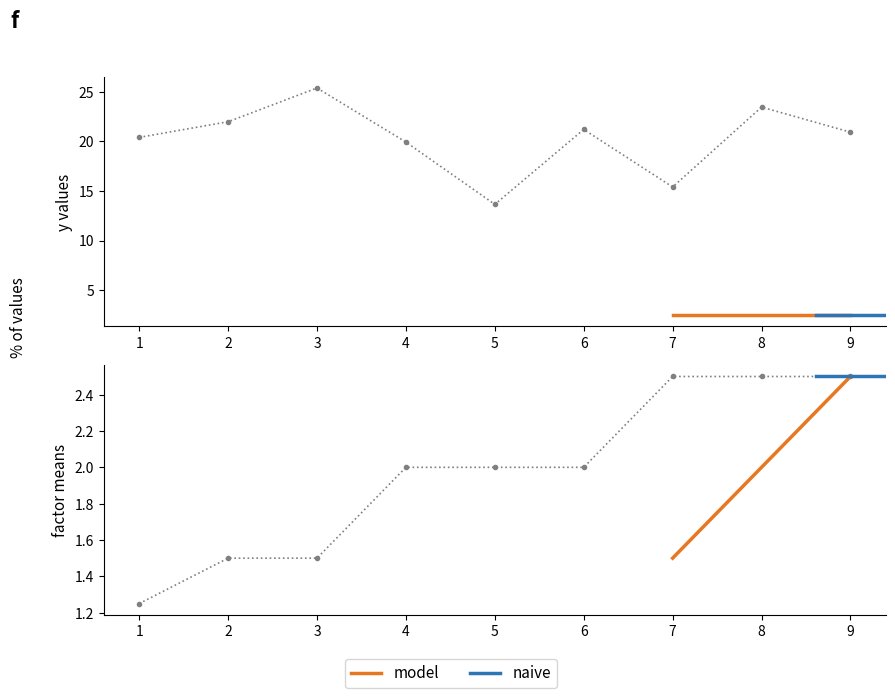

The mean_a series shows 1.5 at 2. True or false?

True